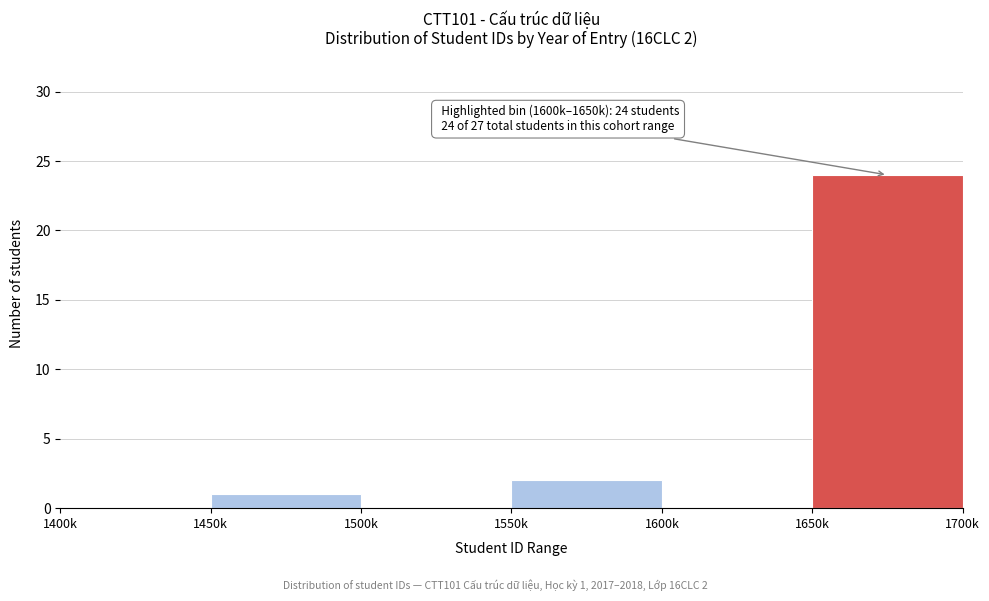

Reading left to right, what are all the values shown in this chart?

1400k=0	1450k=1	1500k=0	1550k=2	1600k=0	1650k=24